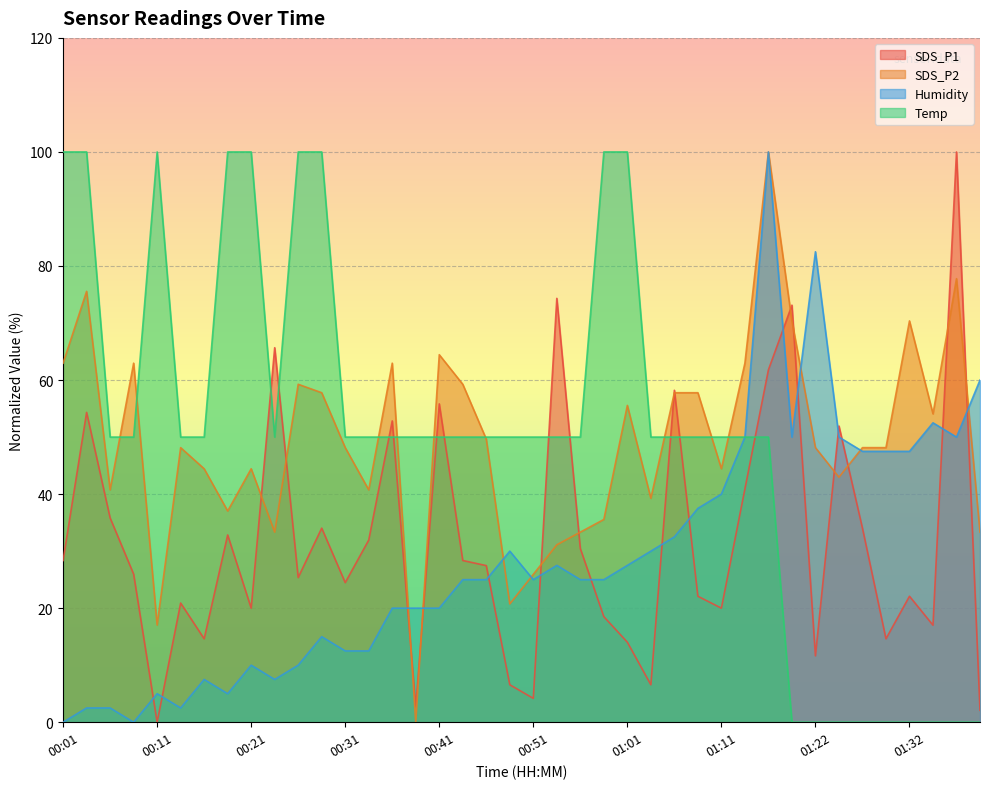

Where is SDS_P1 nearest to the value 50?

01:25